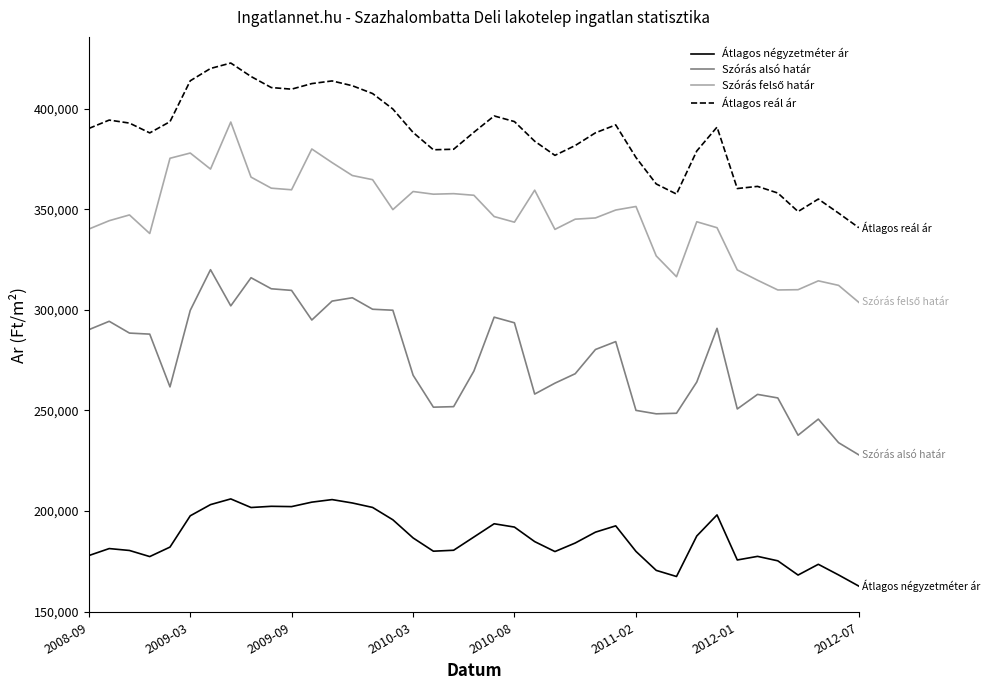

What is the minimum value shown in the chart?

162720